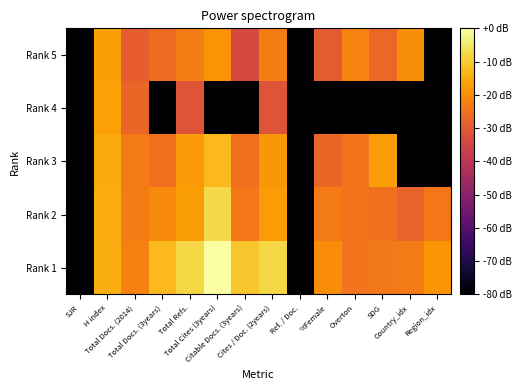

What is the total value across all series at Region_idx?

-342.7